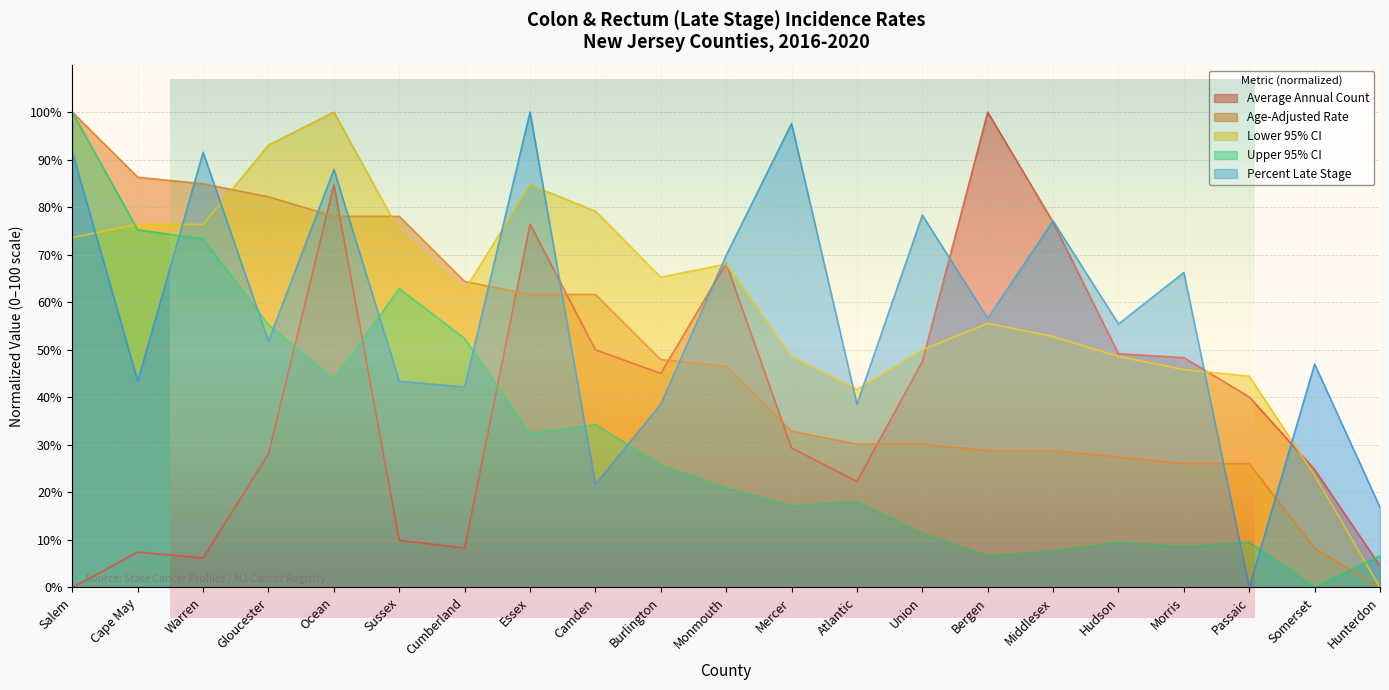

At which category is the sum across all series the highest?

Ocean